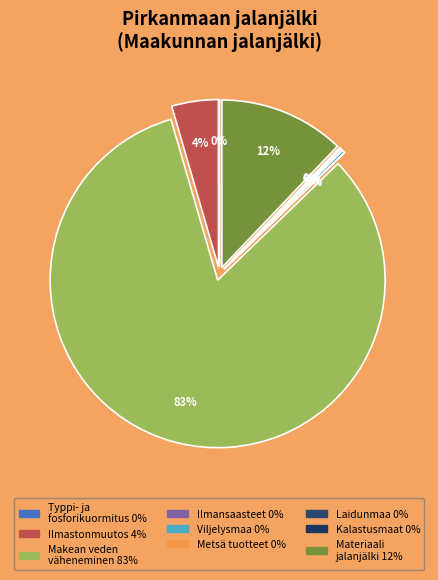

Is there a majority slice in this chart?

Yes